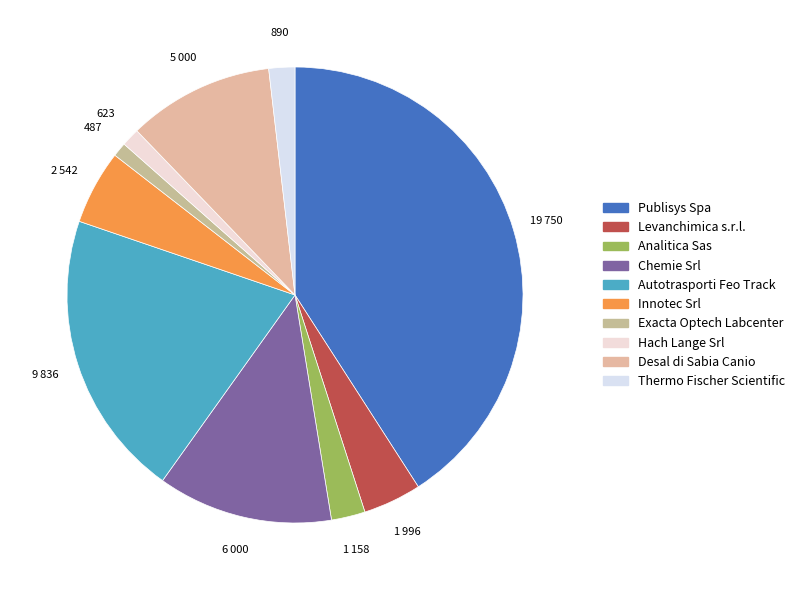

Do Desal di Sabia Canio and Hach Lange Srl together represent more than half of the pie?

No